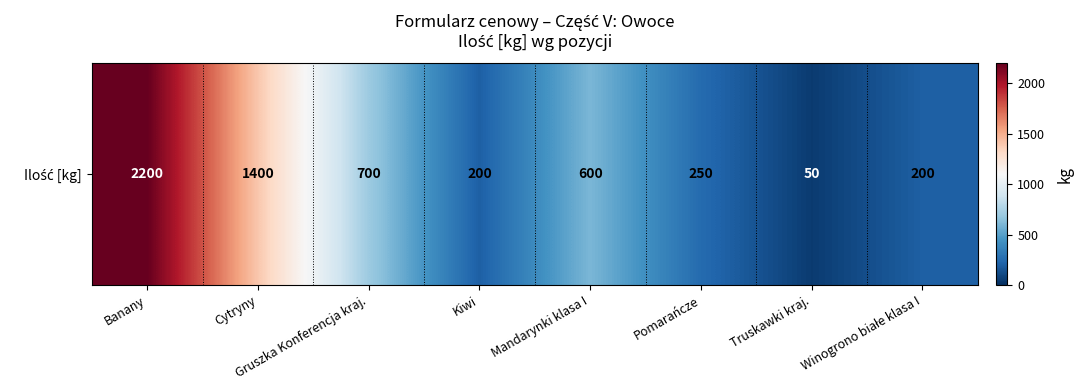

List the labels in order of value, smallest first.

Truskawki kraj., Kiwi, Winogrono białe klasa I, Pomarańcze, Mandarynki klasa I, Gruszka Konferencja kraj., Cytryny, Banany